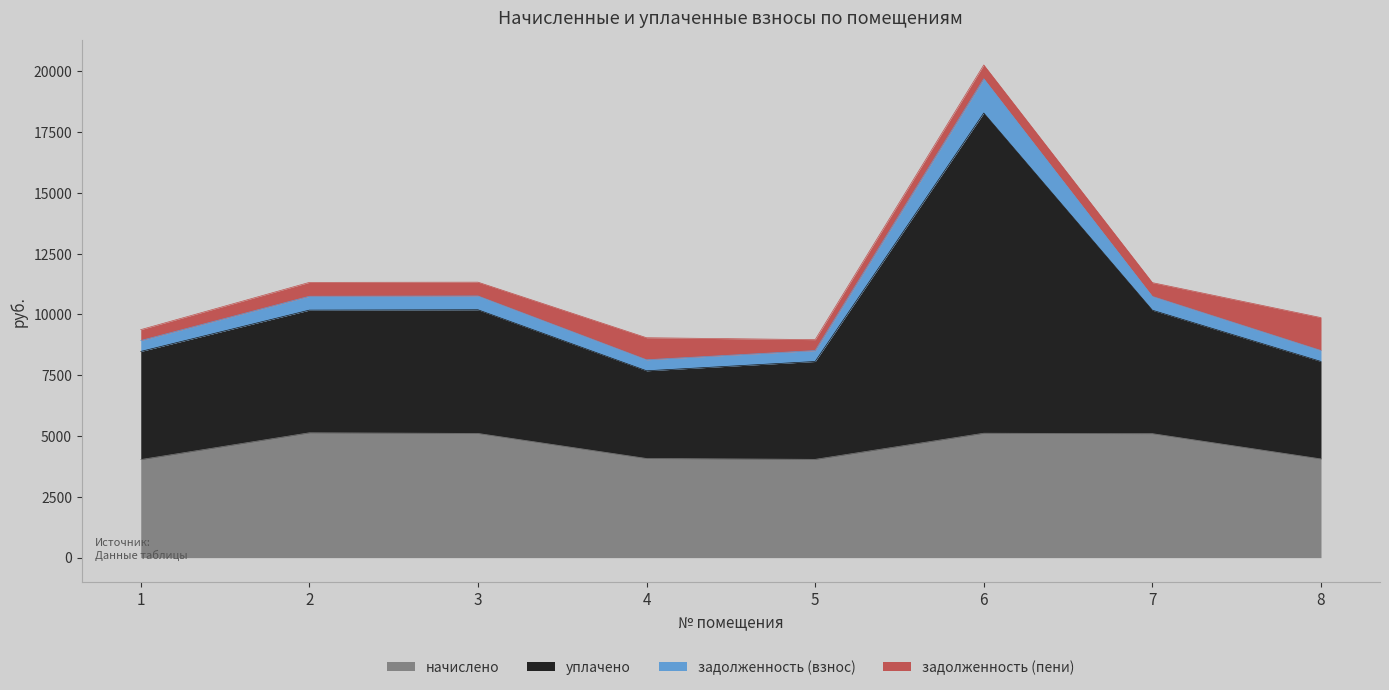

At which category does the chart reach its minimum across all series?

1